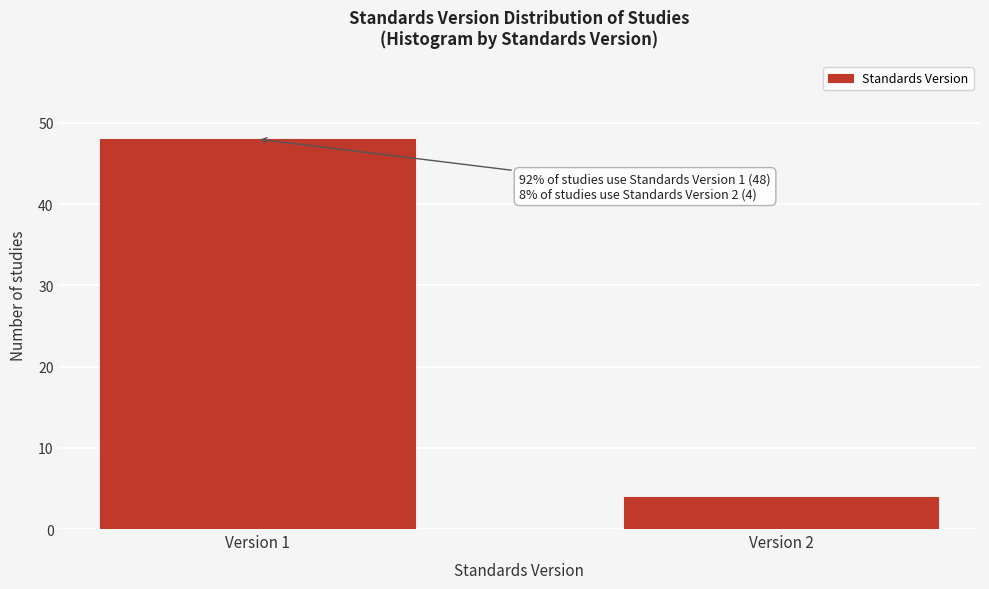

Reading right to left, transcribe all the data shown in this chart.

Version 2=4	Version 1=48